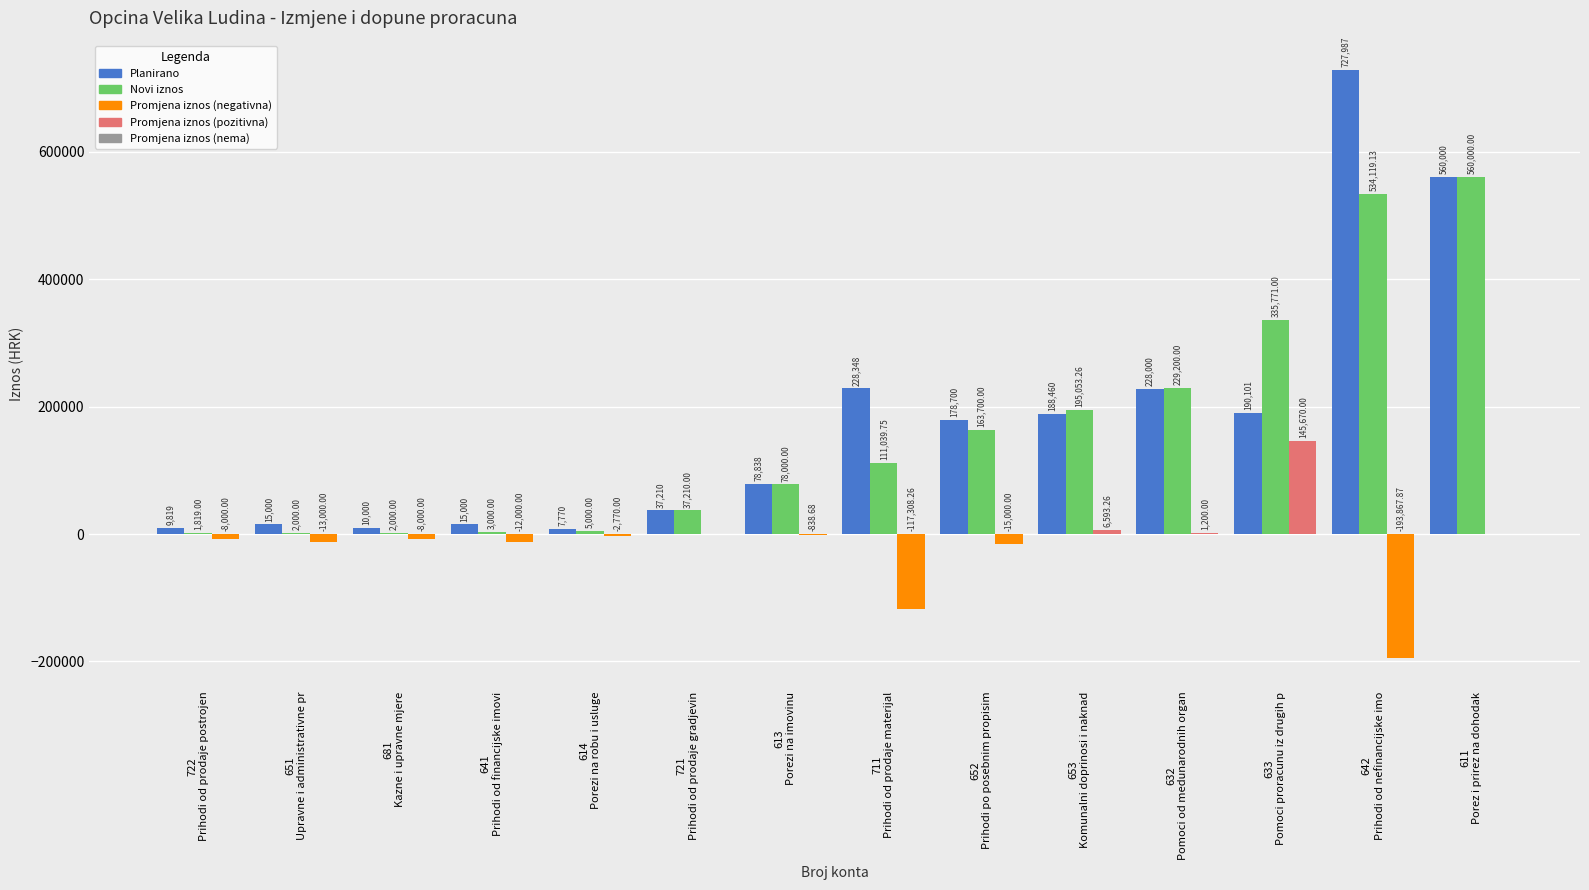

Are the bars grouped side by side (vs. stacked)?

Yes